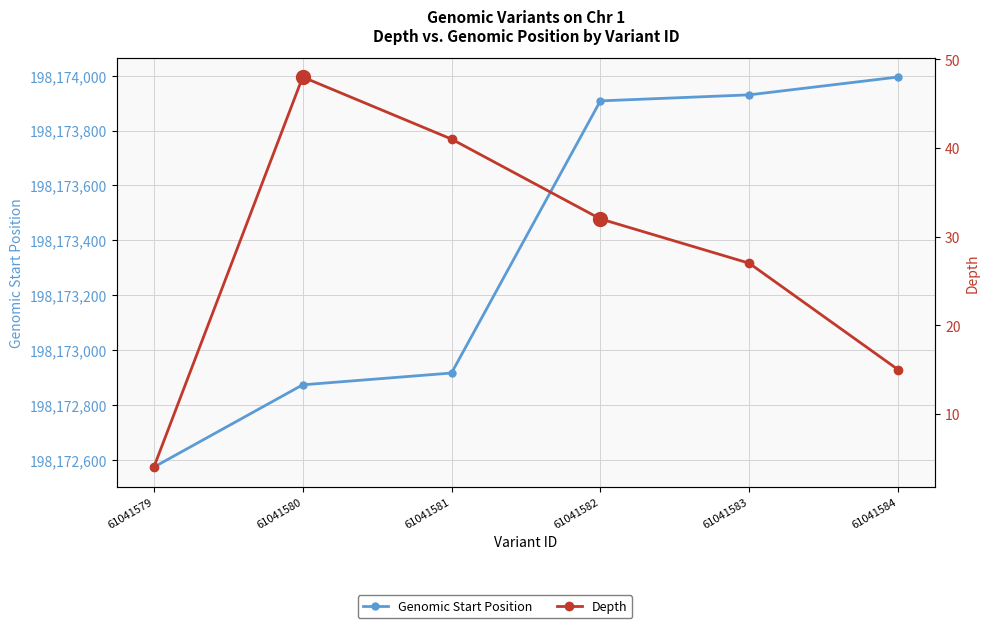

Is the value of Depth at 61041583 greater than the value of Genomic Start Position at 61041584?

No